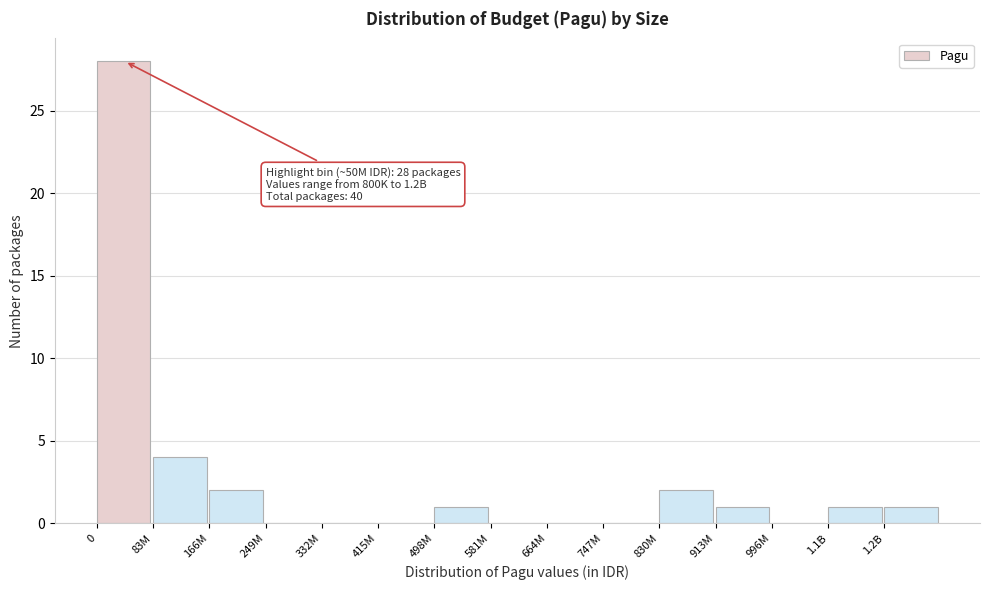

Reading right to left, list all the values displayed in this chart.

1.2B=1	1.1B=1	996M=0	913M=1	830M=2	747M=0	664M=0	581M=0	498M=1	415M=0	332M=0	249M=0	166M=2	83M=4	0=28